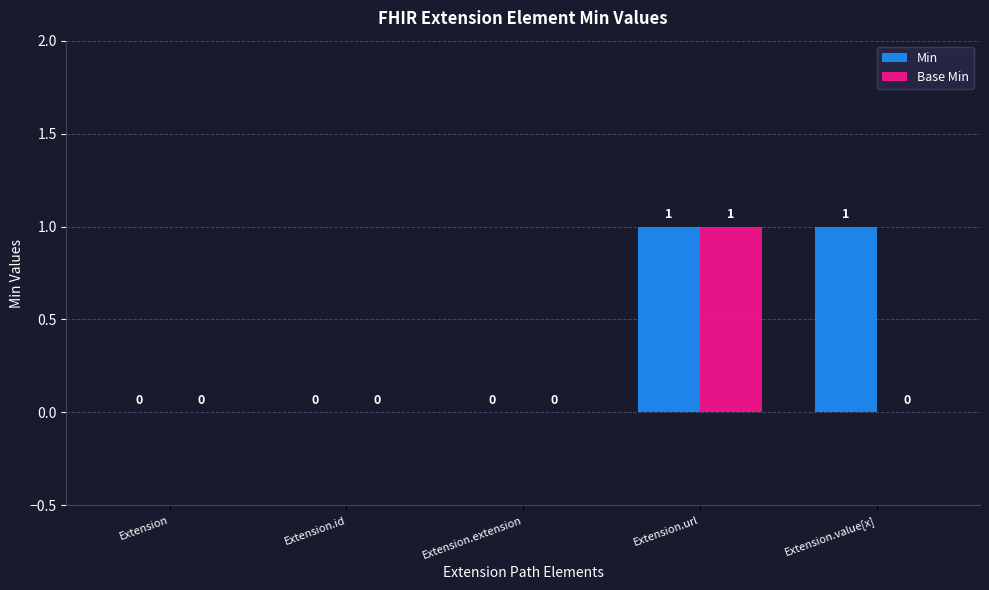

The Base Min series shows 1 at Extension.url. True or false?

True